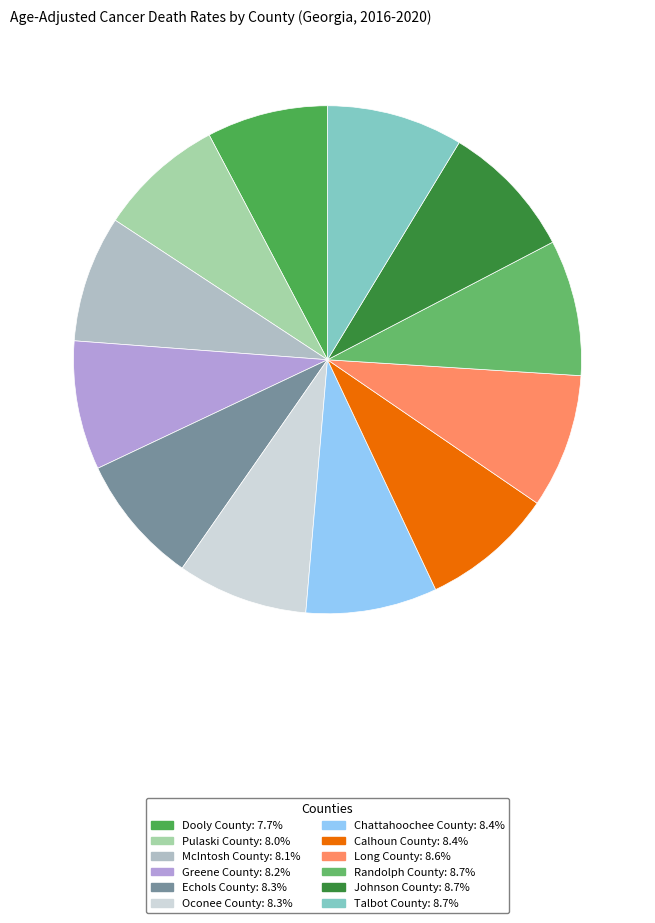

Which slice is the largest?

Talbot County